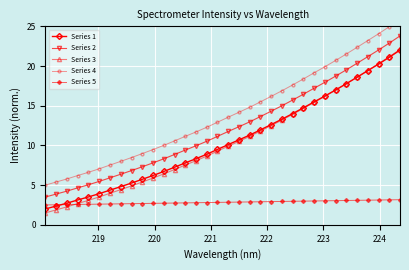

At how many categories does at least one series exceed 13?

17